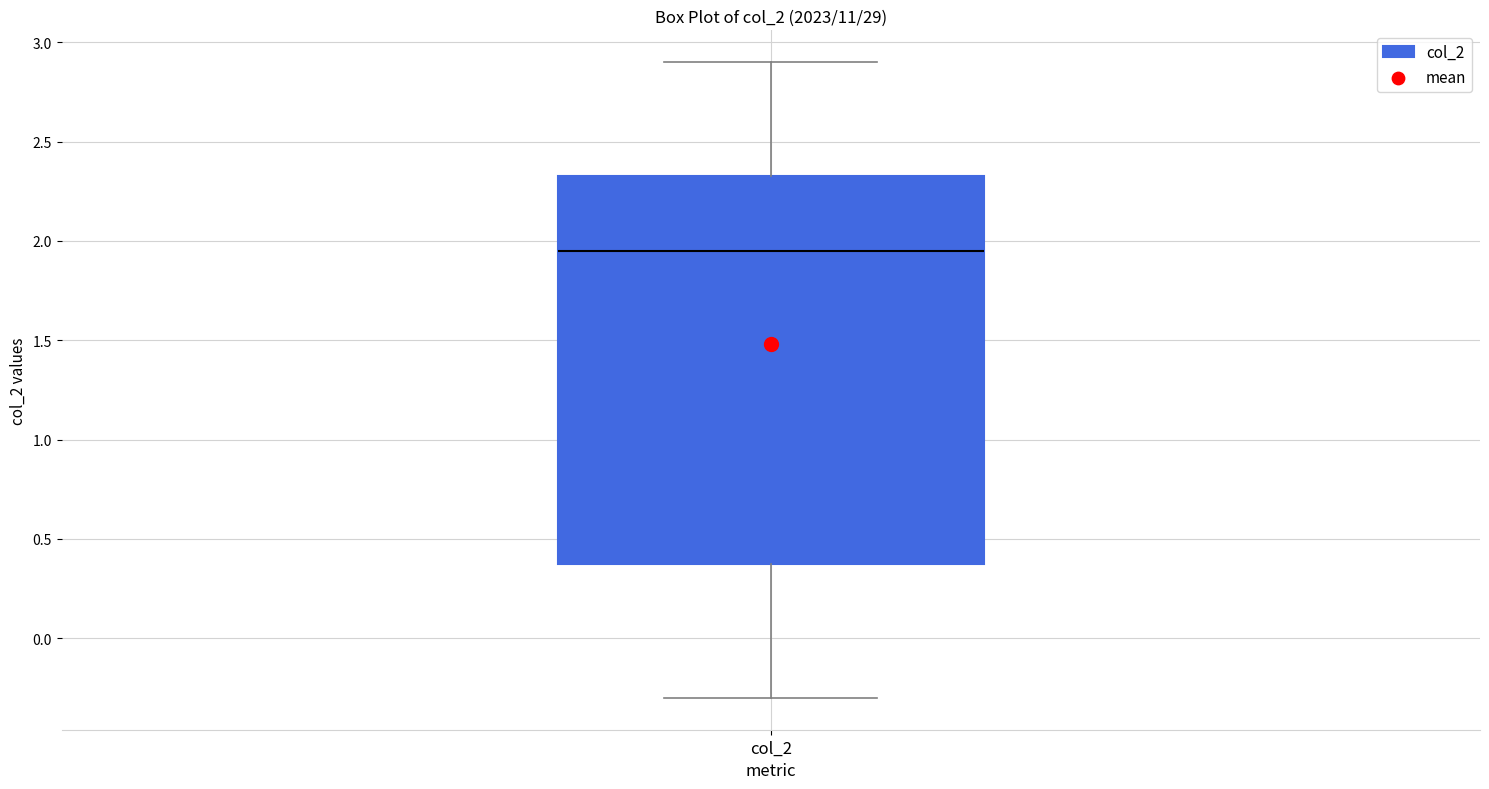

Transcribe this box plot: give where the median line is, the range the box spans, and where the two whiskers end, as read against the y-axis. The values are not printed on the chart, so give them approximately, as read against the axis.

median 1.95, box 0.40 to 2.35, whiskers -0.30 to 2.90